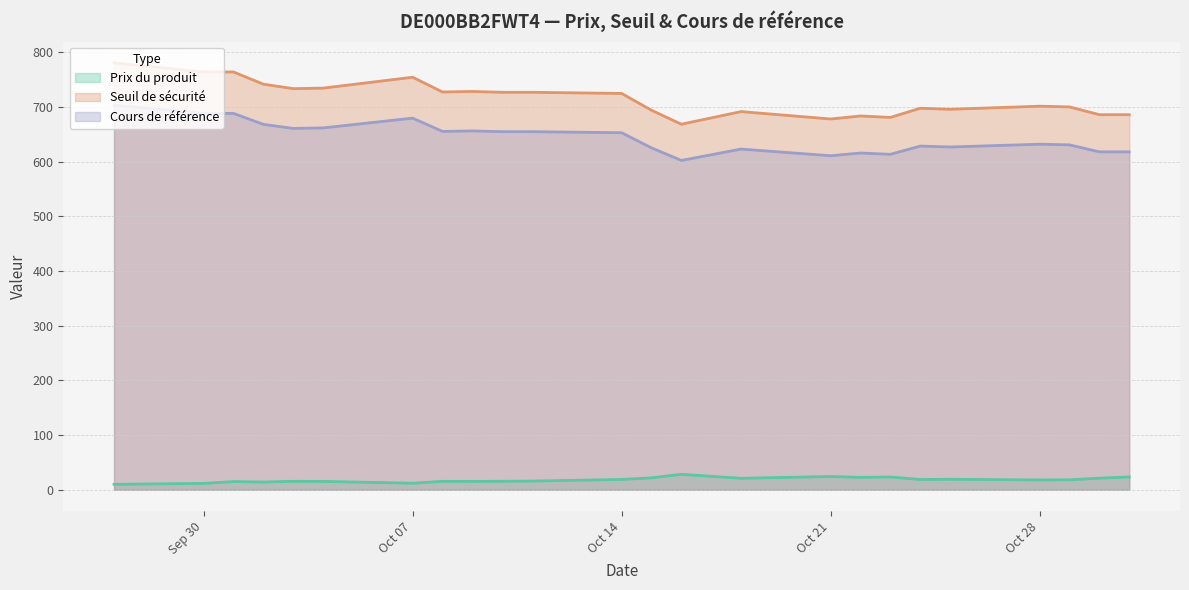

What is the difference between the maximum and minimum values in the Cours de référence series?

101.0